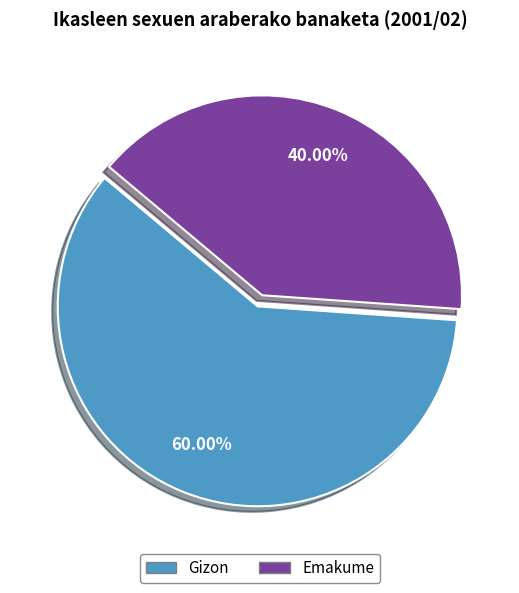

What is the smallest slice in the pie chart?

Emakume